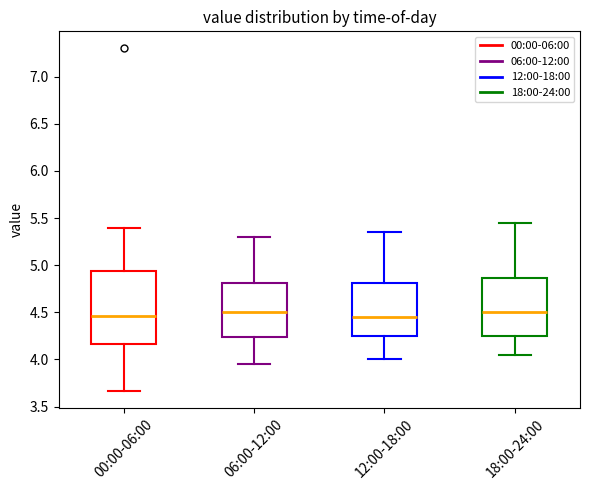

Which box is the tallest, from its lower edge to its upper edge?

00:00-06:00